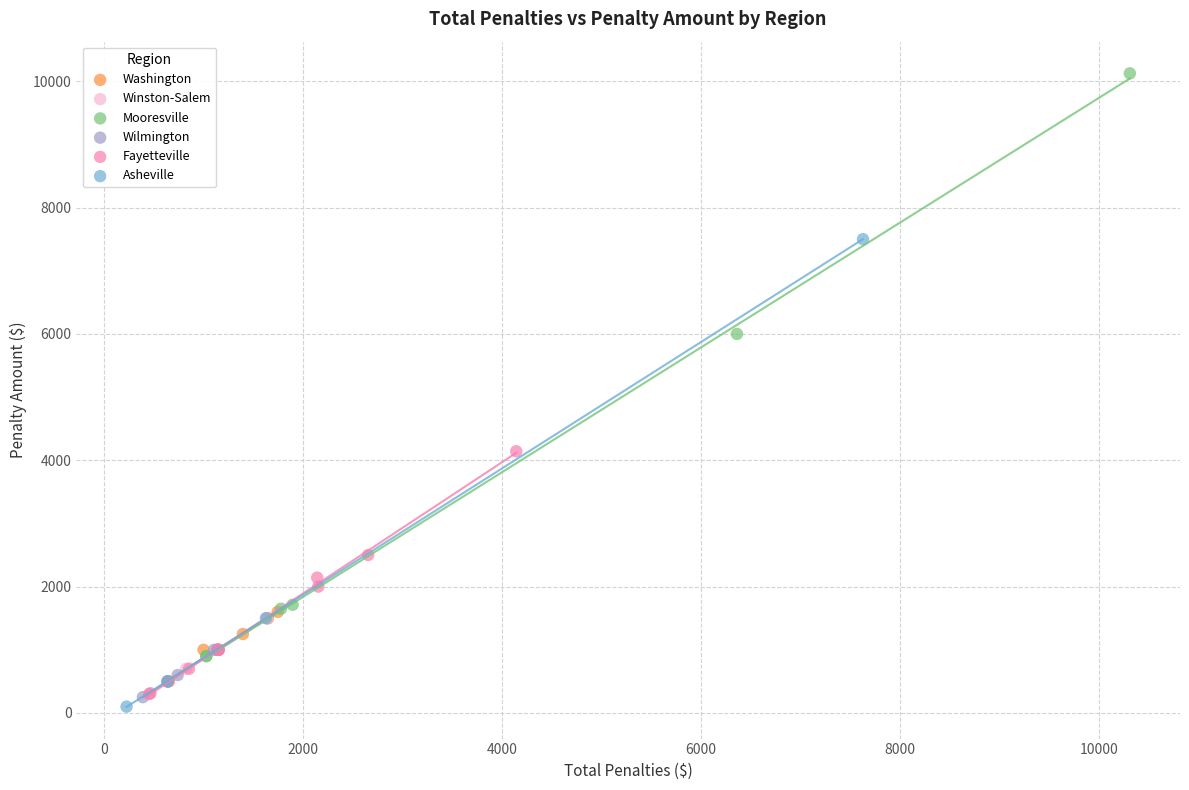

Which series contains the highest Y value?

Mooresville